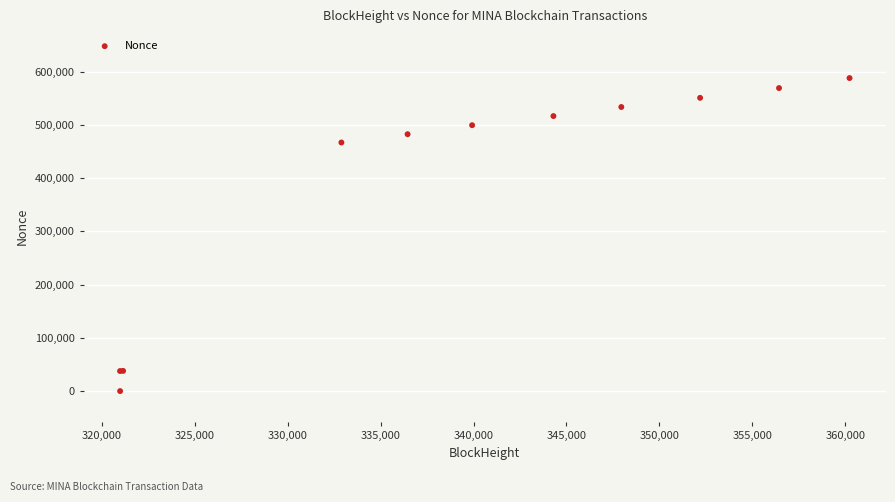

What Y value in the scatter plot is closest to 294067?

467077